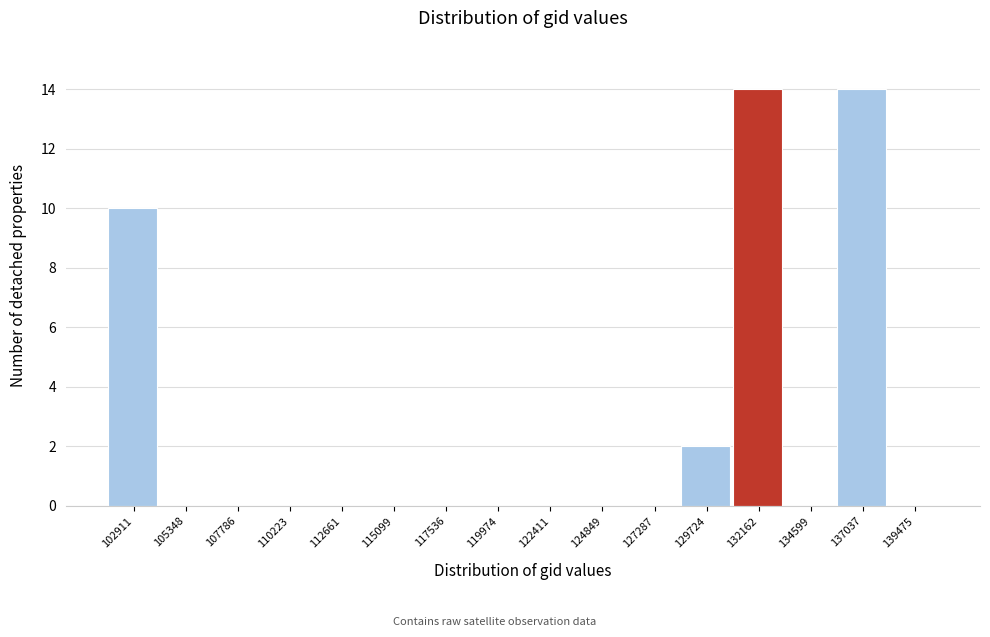

Reading left to right, extract all data points from this chart.

102911=10	105348=0	107786=0	110223=0	112661=0	115099=0	117536=0	119974=0	122411=0	124849=0	127287=0	129724=2	132162=14	134599=0	137037=14	139475=0